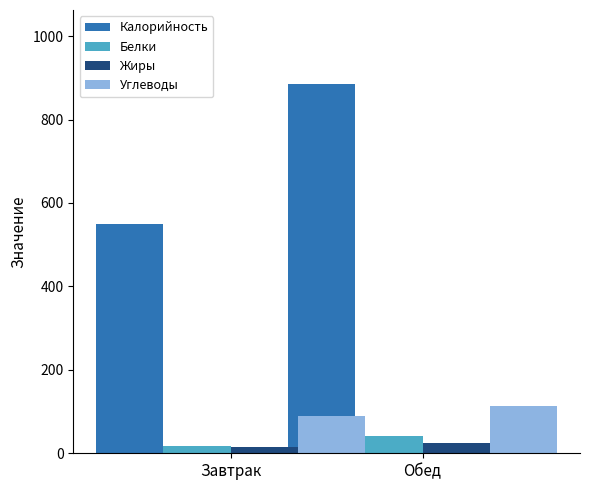

Between Завтрак and Обед, which series saw the biggest shift?

Калорийность